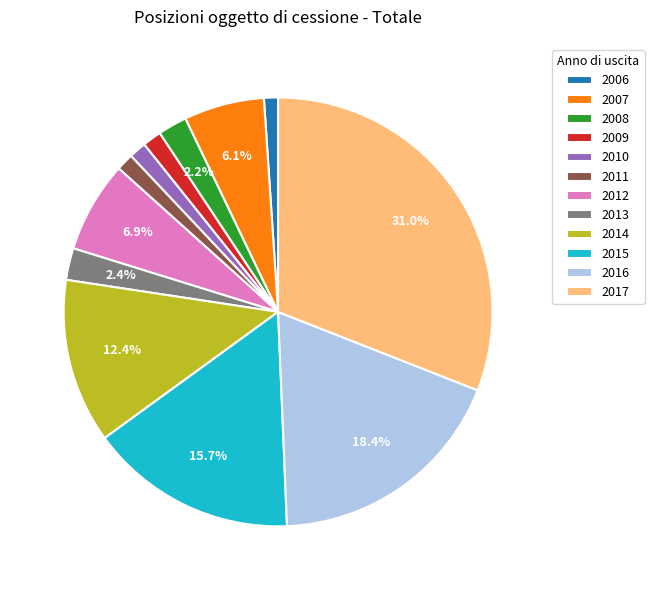

Does 2006 represent more than half of the total?

No